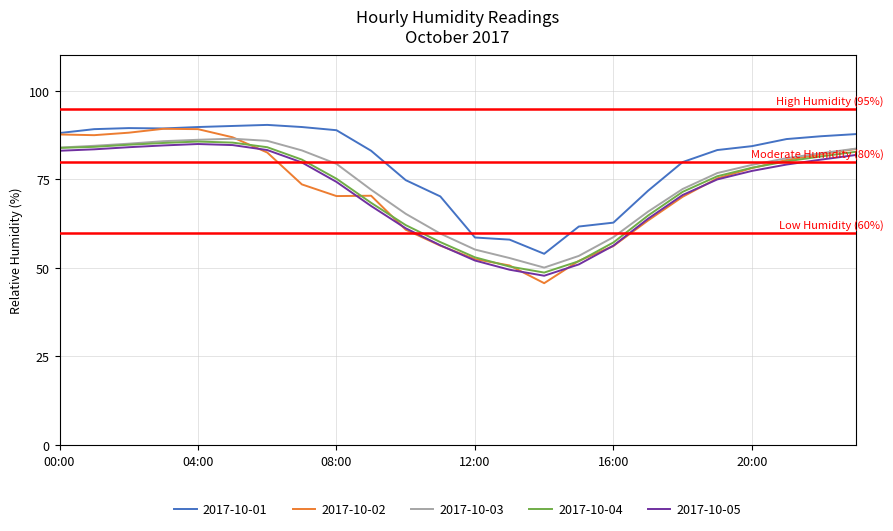

How many values in the 2017-10-05 series are below 77?

12